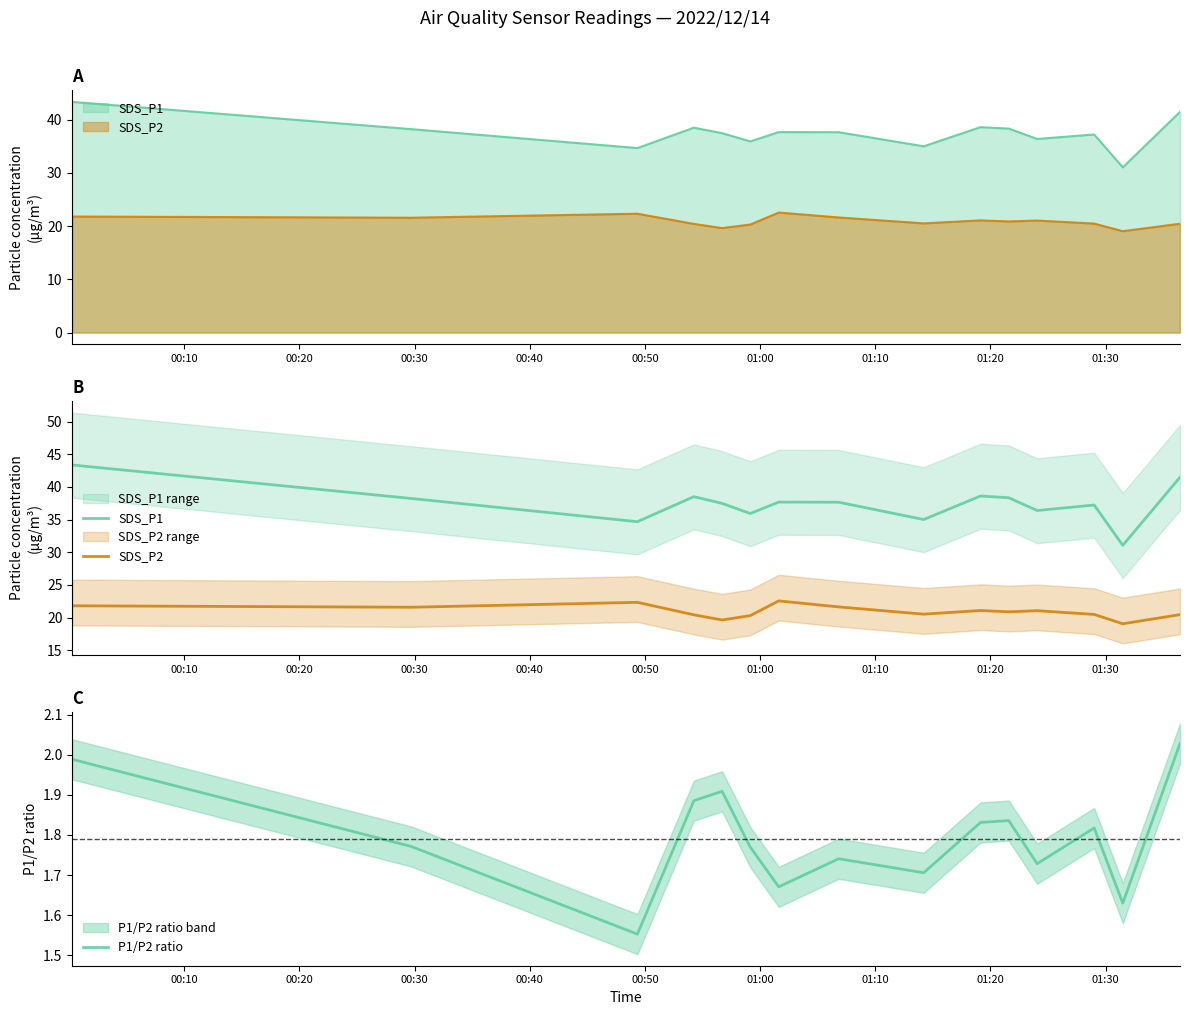

True or false: SDS_P2 and SDS_P1 intersect in this chart.

False